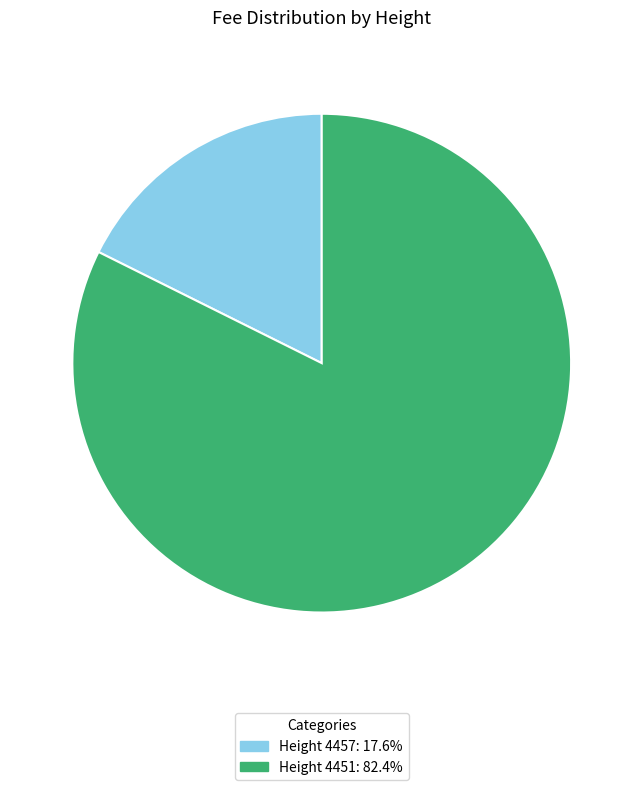

Is the sum of Height 4457: 17.6% and Height 4451: 82.4% greater than half?

Yes